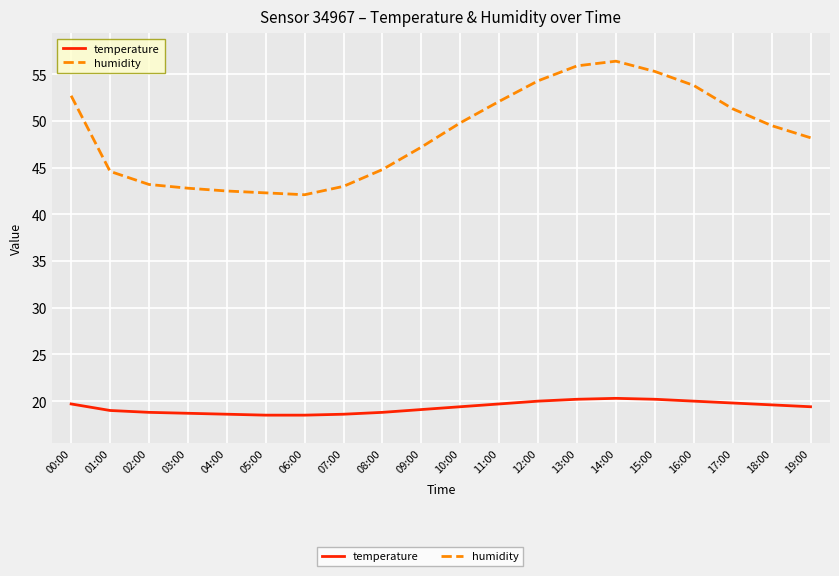

How many temperature values are between 18 and 20?

17